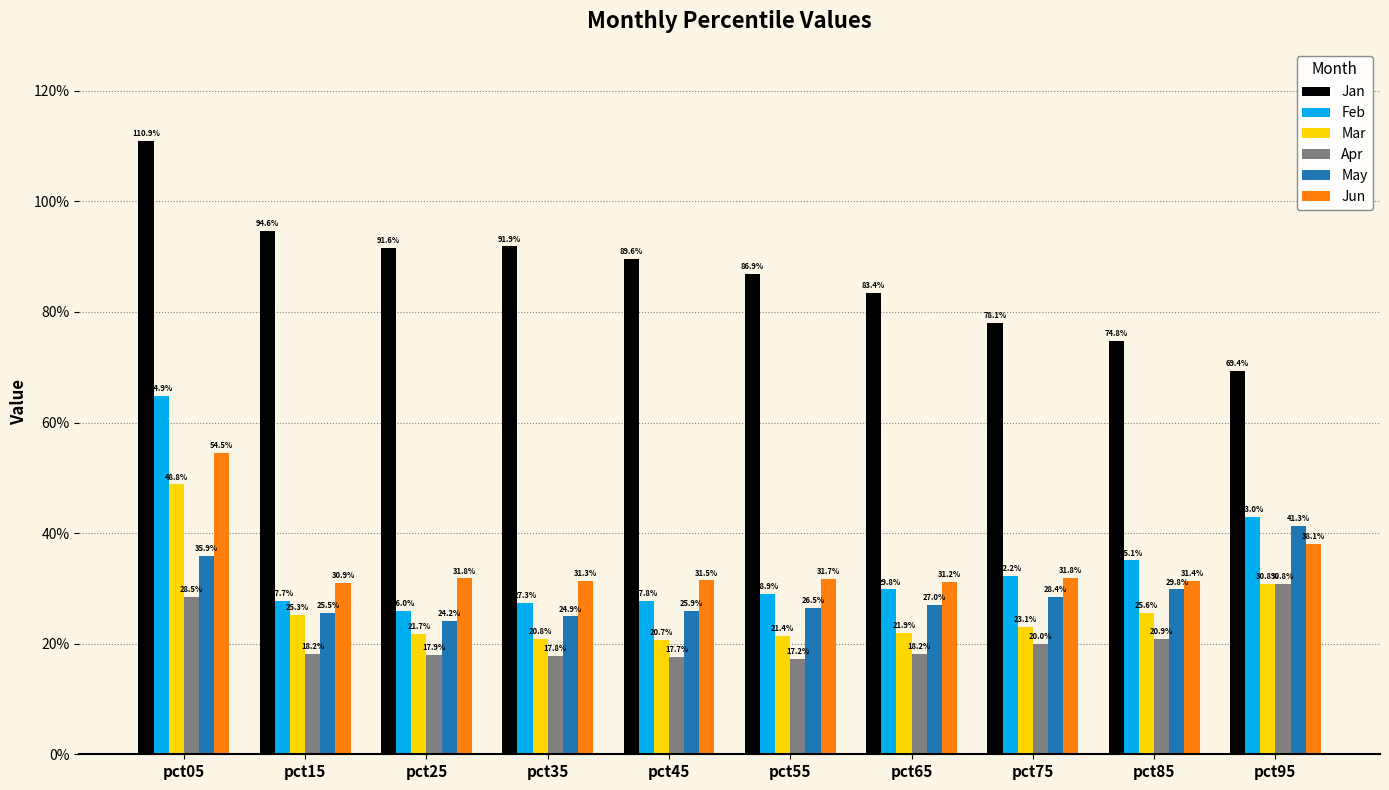

What value does the Apr series have at pct05?

0.3